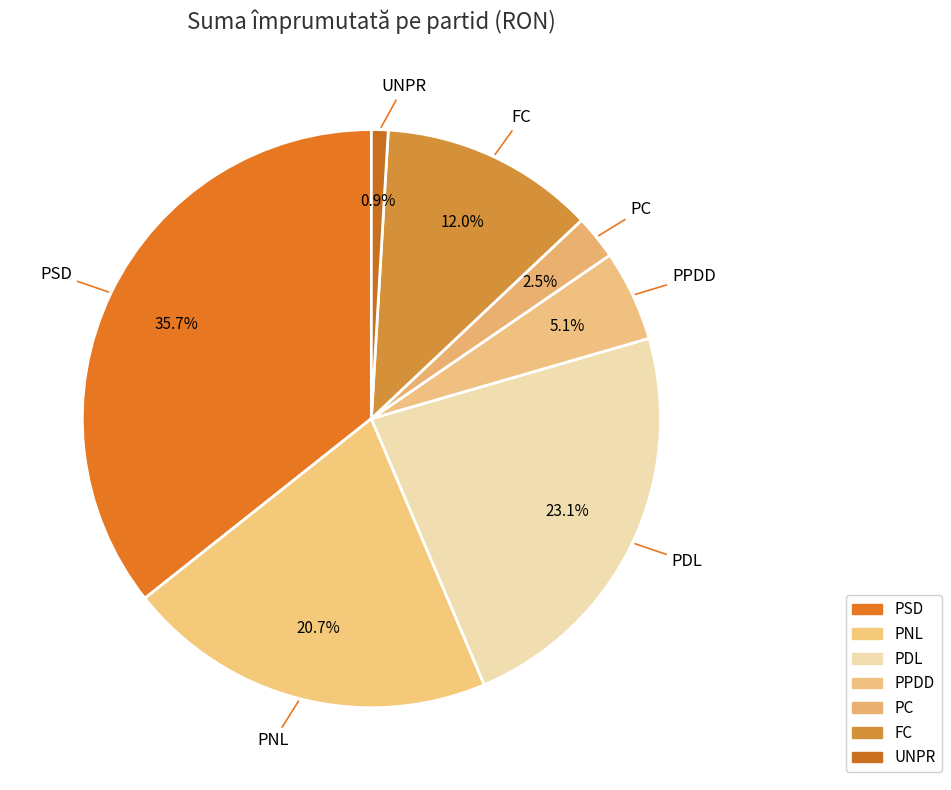

Is there a majority slice in this chart?

No